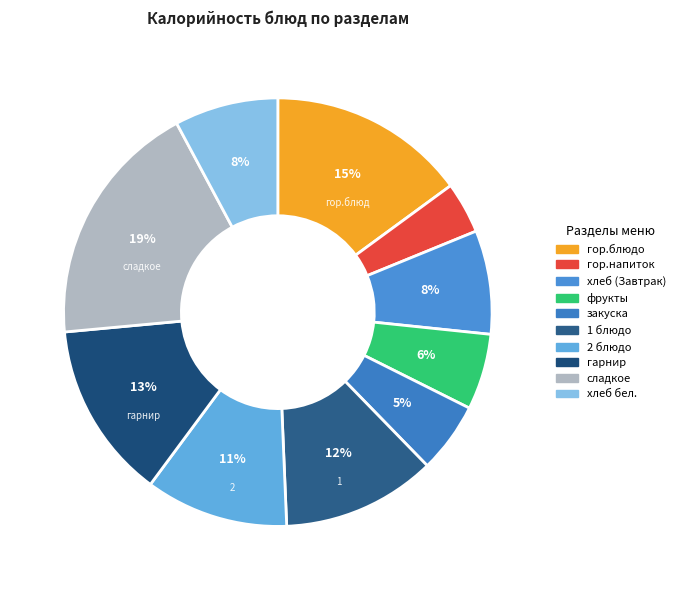

True or false: гарнир accounts for 24% of the total.

False